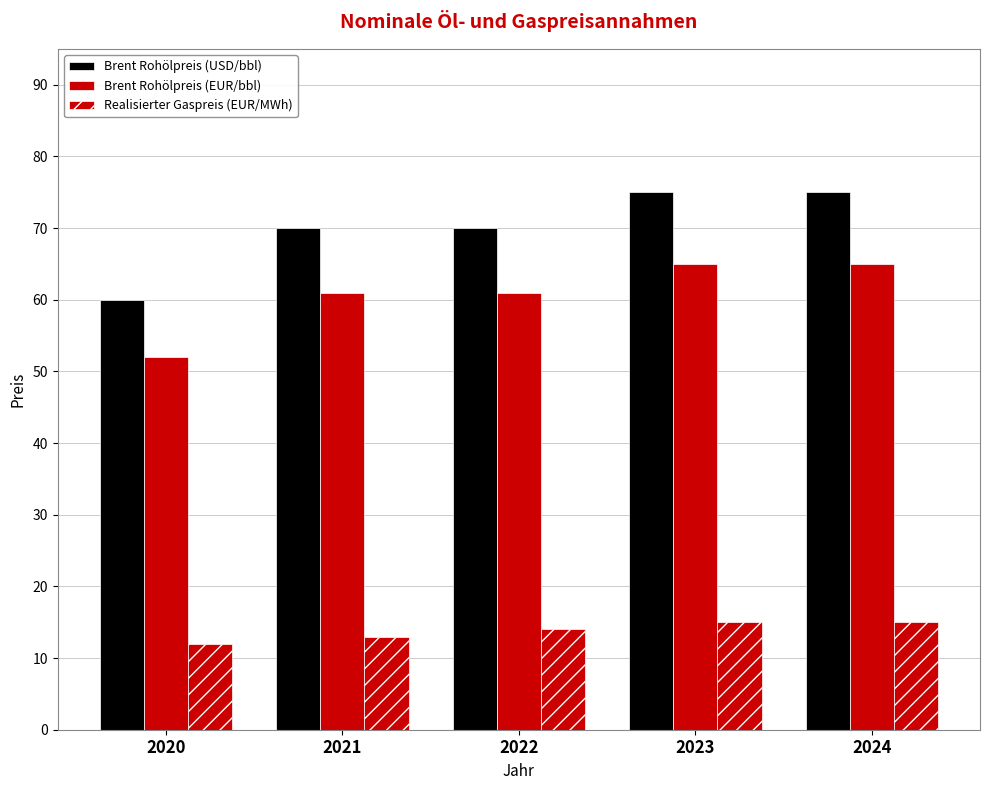

List the series in order of their peak value, lowest first.

Realisierter Gaspreis (EUR/MWh), Brent Rohölpreis (EUR/bbl), Brent Rohölpreis (USD/bbl)